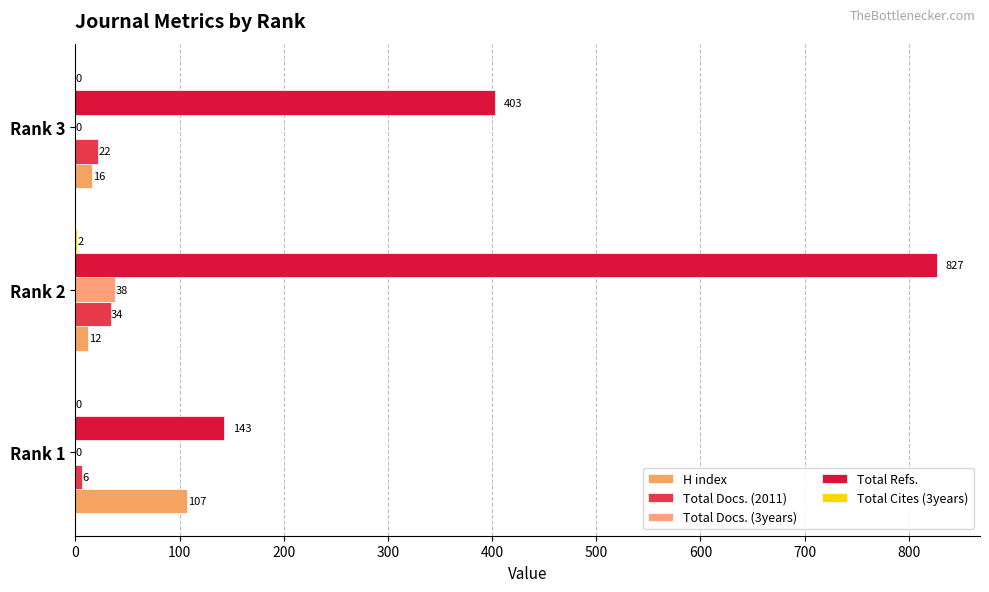

What is the value of the H index bar at the 3rd from the left?

16